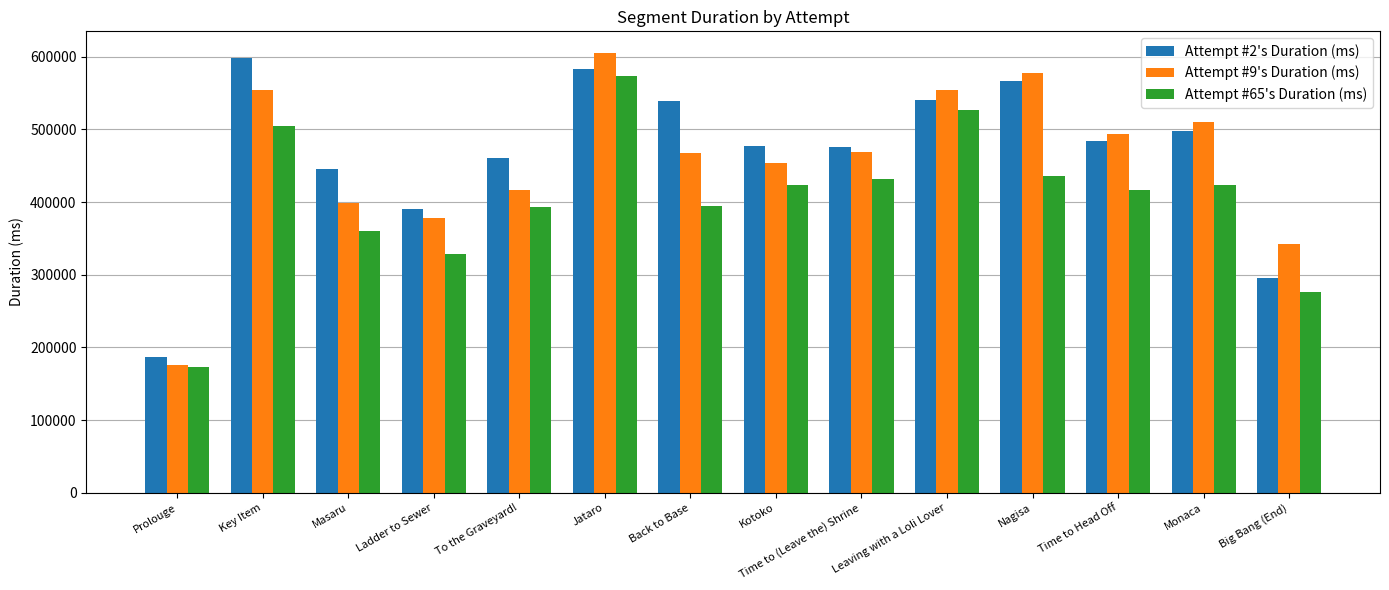

How many bars are there in total?

42